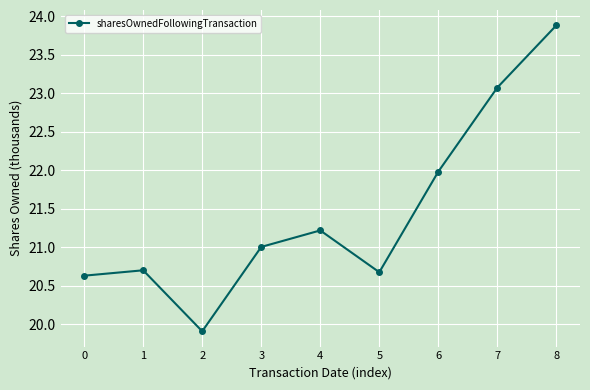

Where is the data nearest to the value 21?

3